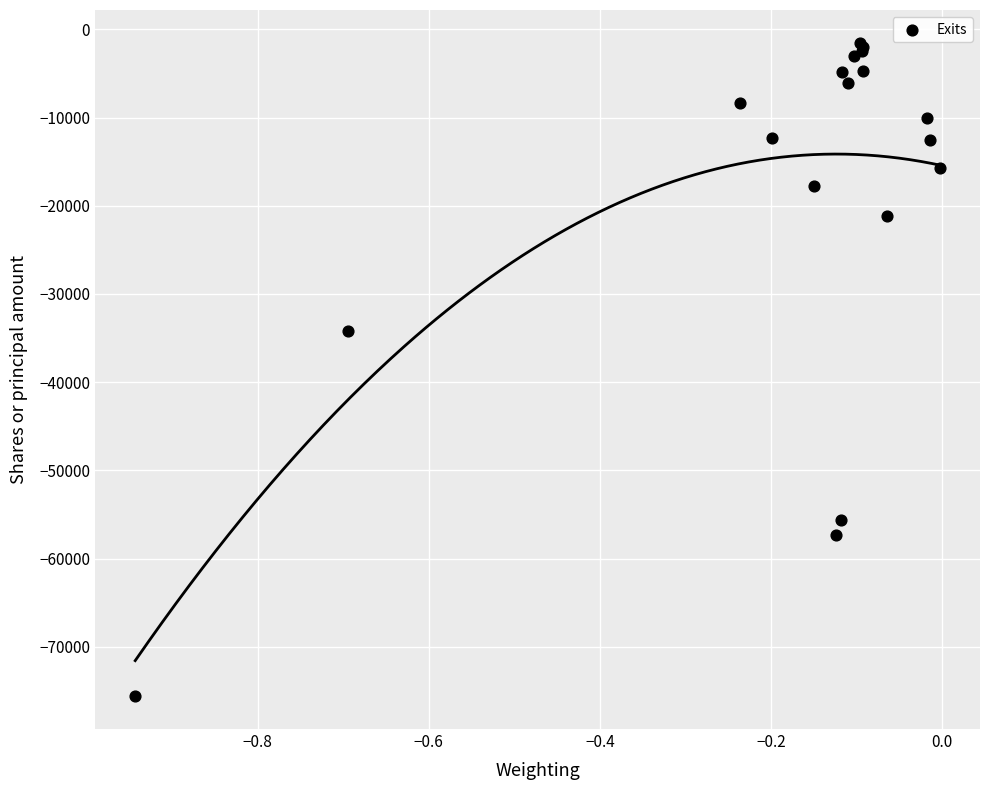

What Y value in the scatter plot is closest to -38564?

-34230